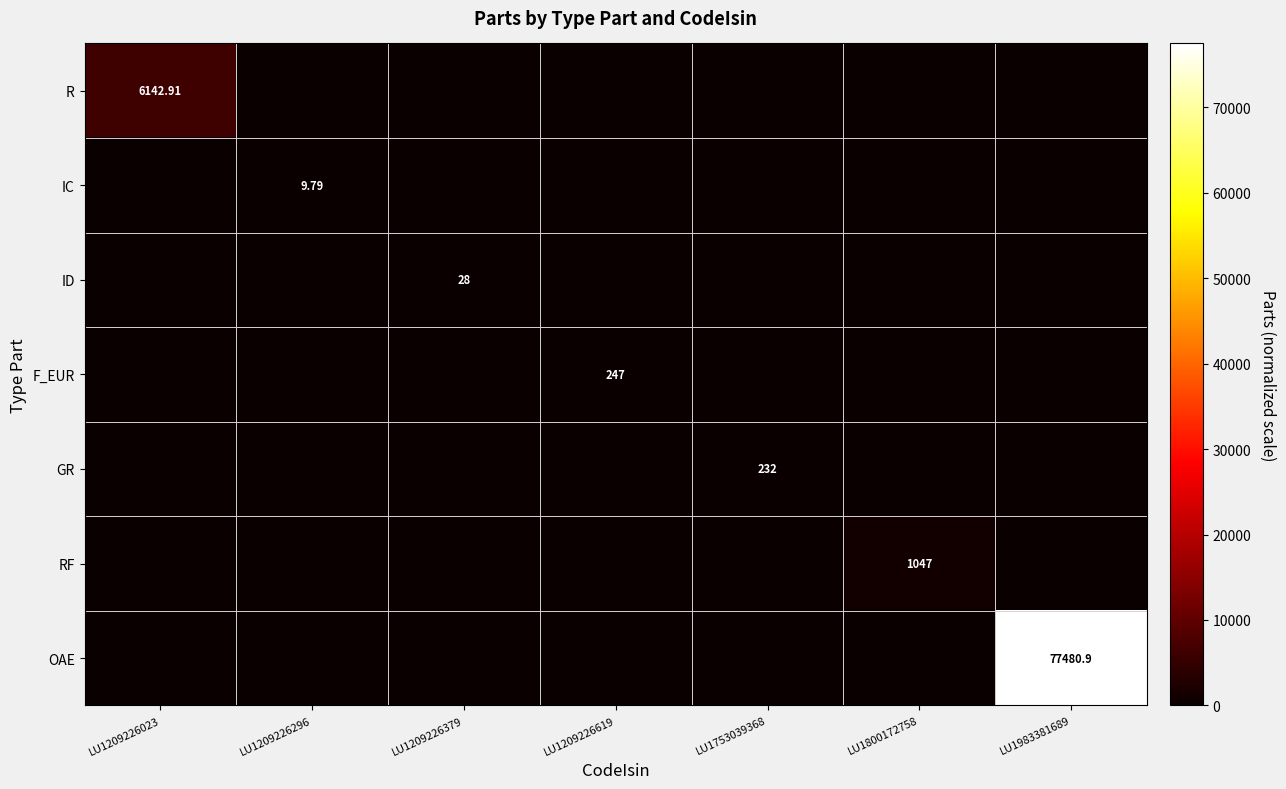

The value of OAE at LU1209226023 is -39352.4. True or false?

False